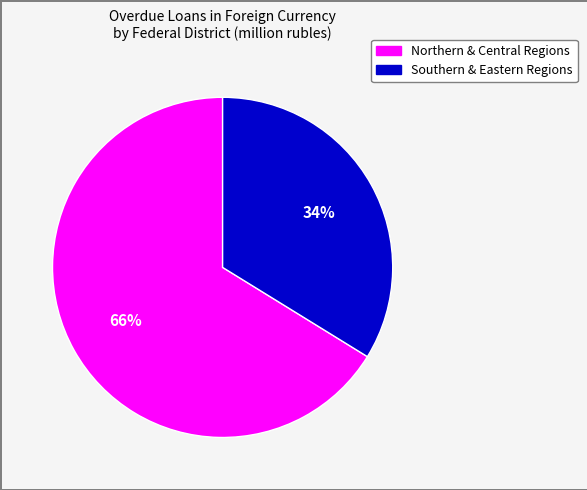

Is there any slice that represents more than half of the pie?

Yes